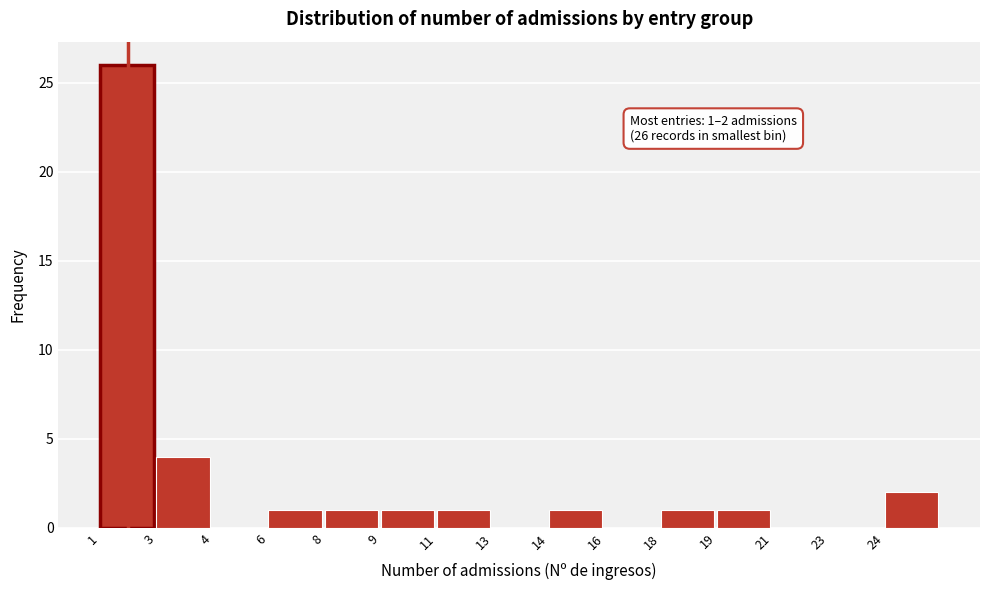

Reading left to right, extract all data points from this chart.

1=26	3=4	4=0	6=1	8=1	9=1	11=1	13=0	14=1	16=0	18=1	19=1	21=0	23=0	24=2